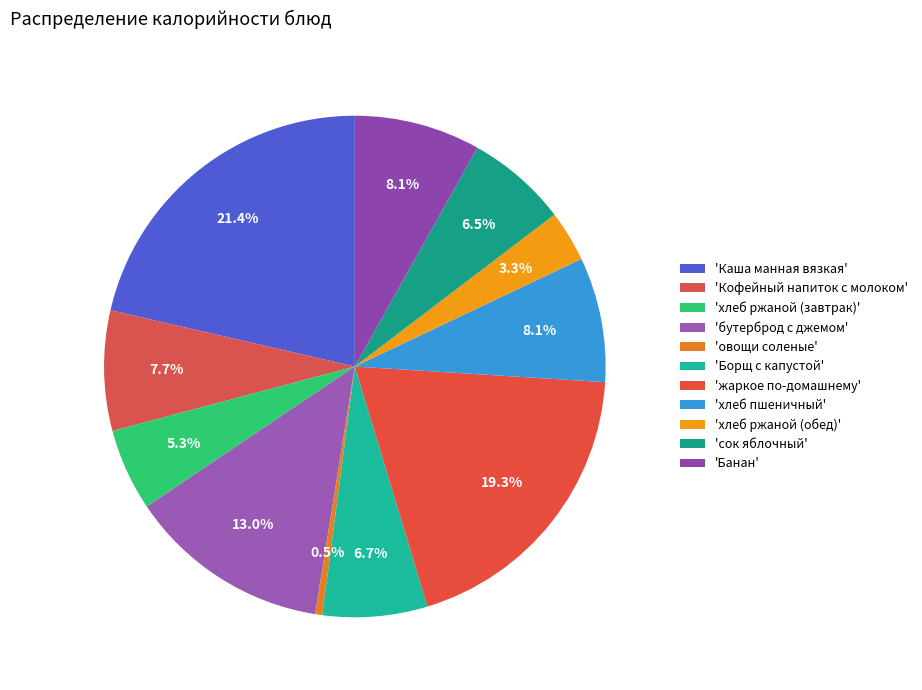

How many slices are in this pie chart?

11